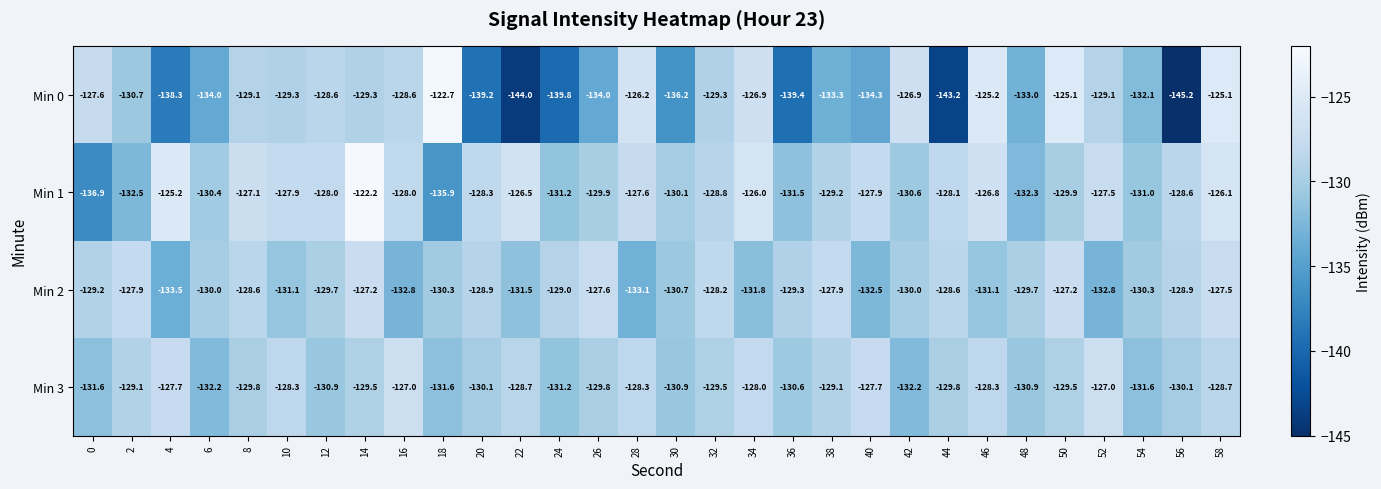

At 36, list the series in order from smallest to largest.

Min 0, Min 1, Min 3, Min 2